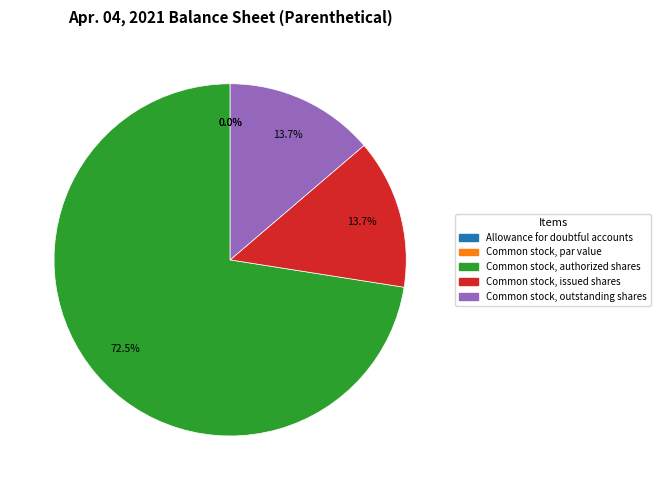

What percentage is the Common stock, issued shares slice, to the nearest percent?

14%